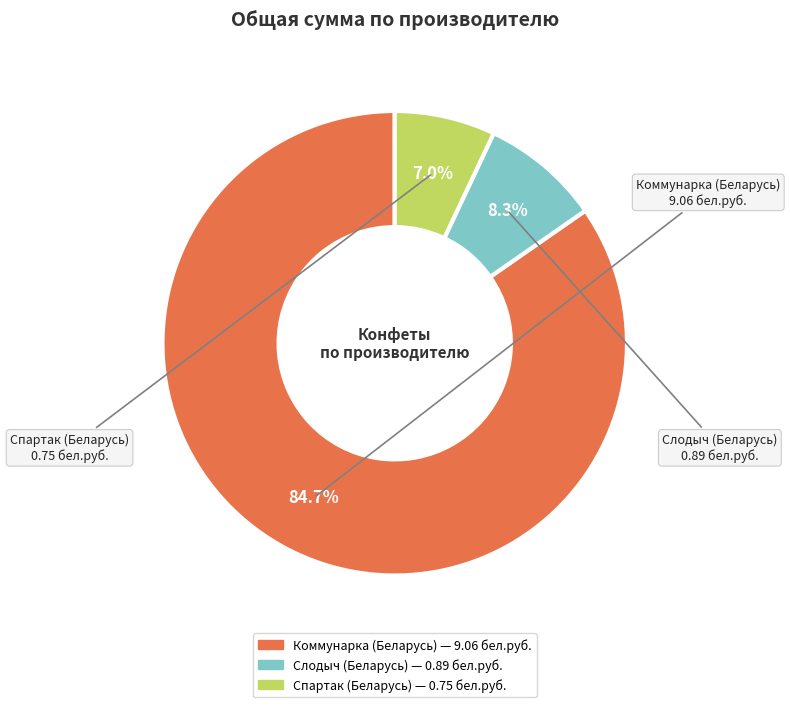

How many slices are in this pie chart?

3